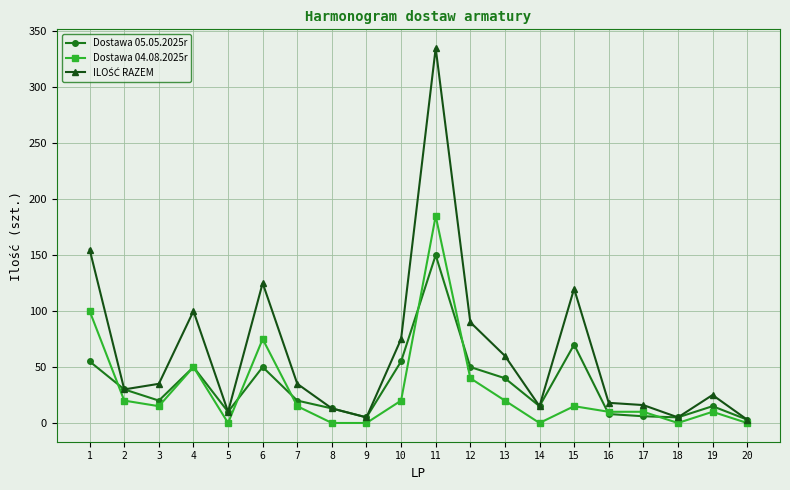

The value of Dostawa 04.08.2025r at 20 is 0. True or false?

True